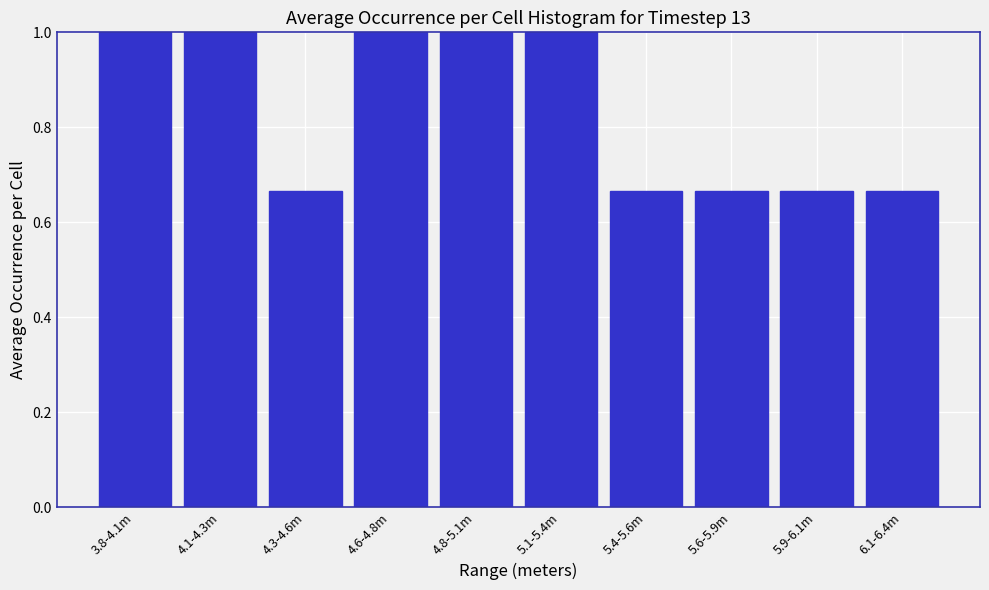

What is the difference between the maximum and second lowest values?

0.3